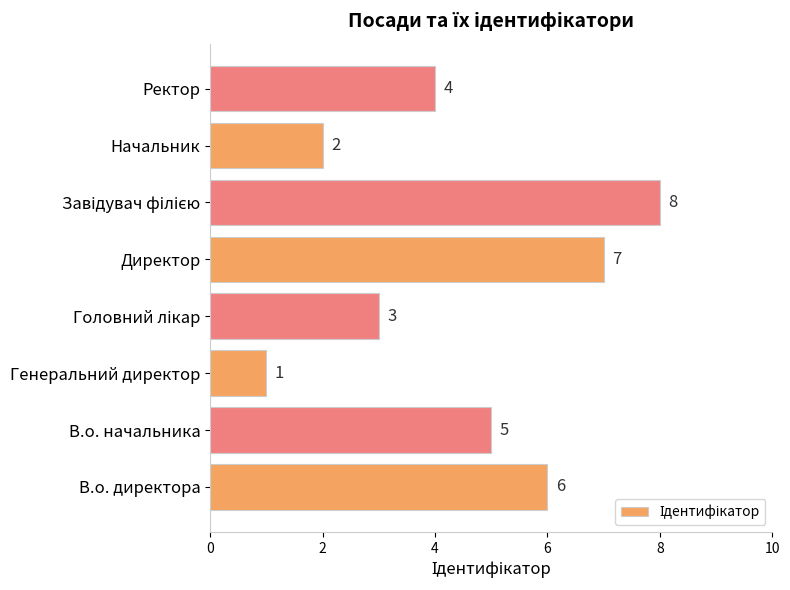

Where is the data nearest to the value 4?

Ректор